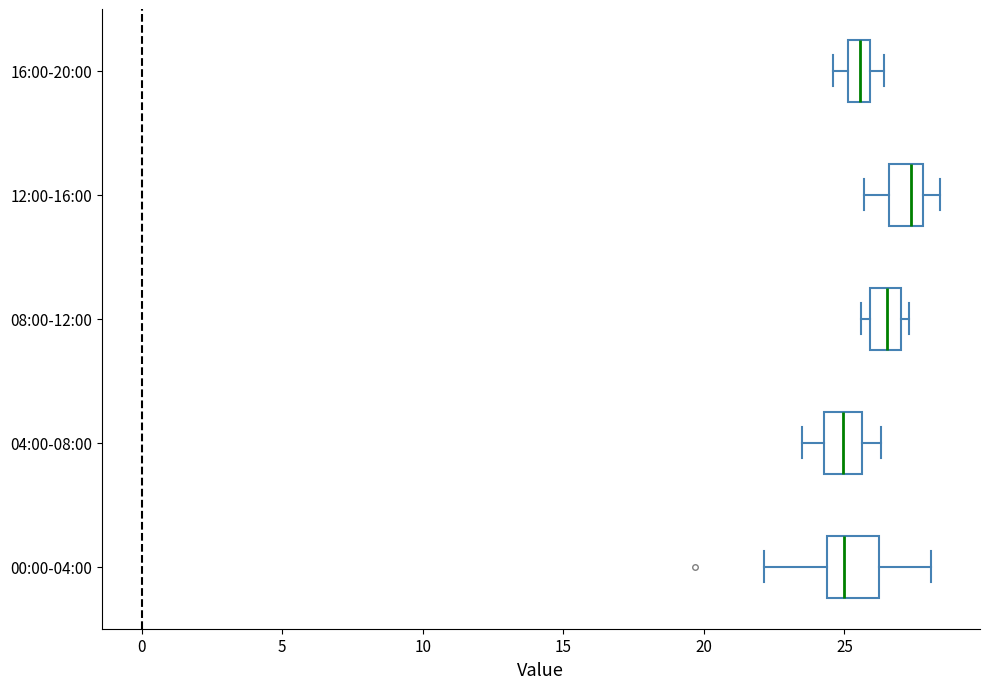

Reading bottom to top, transcribe this box plot: for each box, give where its median line is, the range the box spans, and where its two whiskers end, as read against the x-axis. The values are not printed on the chart, so give them approximately, as read against the axis.

00:00-04:00: median 25.0, box 24.5 to 26.0, whiskers 22.0 to 28.0
04:00-08:00: median 25.0, box 24.5 to 25.5, whiskers 23.5 to 26.5
08:00-12:00: median 26.5, box 26.0 to 27.0, whiskers 25.5 to 27.5
12:00-16:00: median 27.5, box 26.5 to 28.0, whiskers 25.5 to 28.5
16:00-20:00: median 25.5, box 25.0 to 26.0, whiskers 24.5 to 26.5